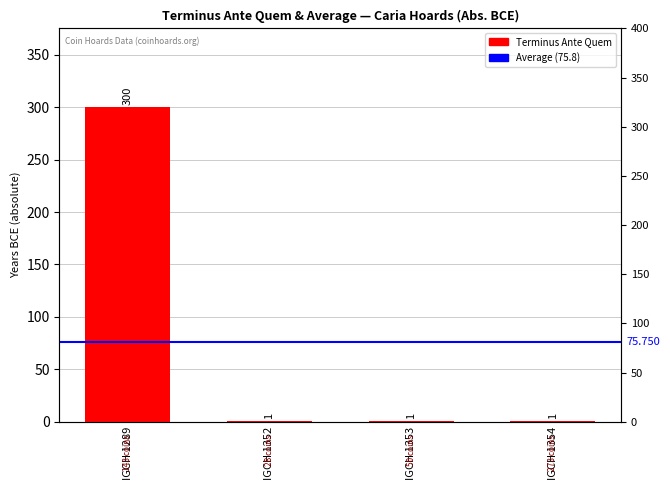

What is the smallest value displayed?

1